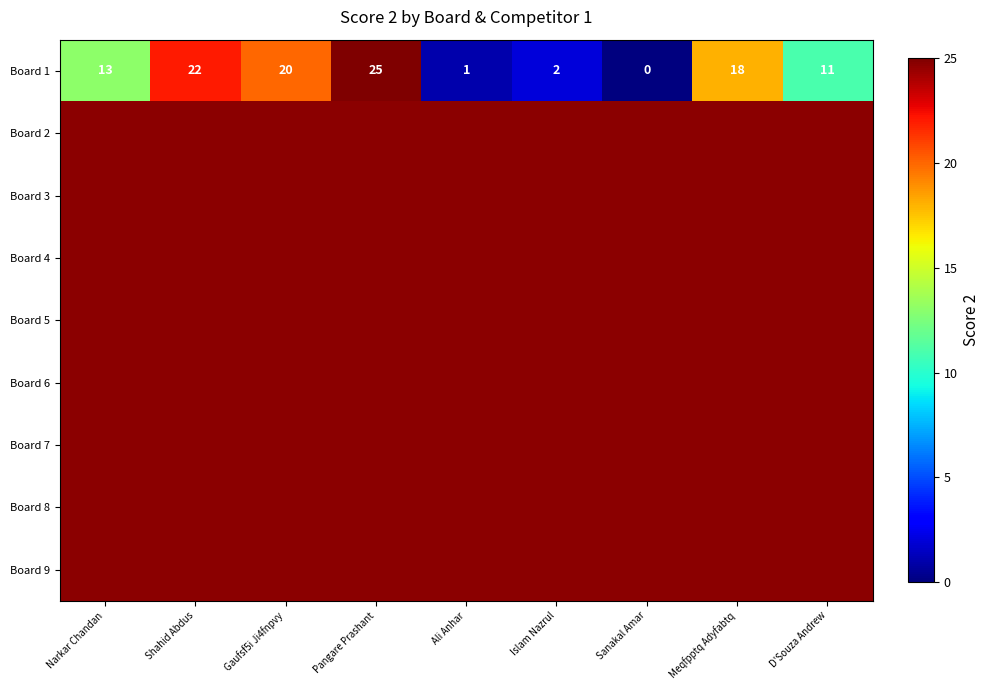

How many distinct data groups are displayed?

9